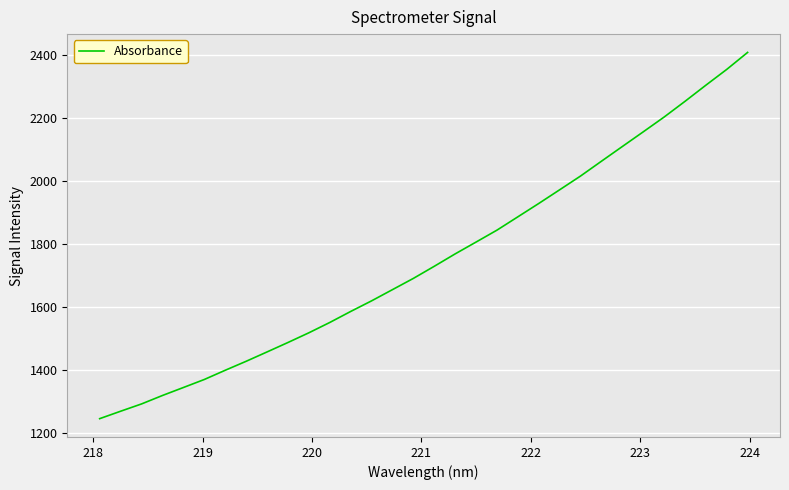

What is the smallest value displayed?

1245.4